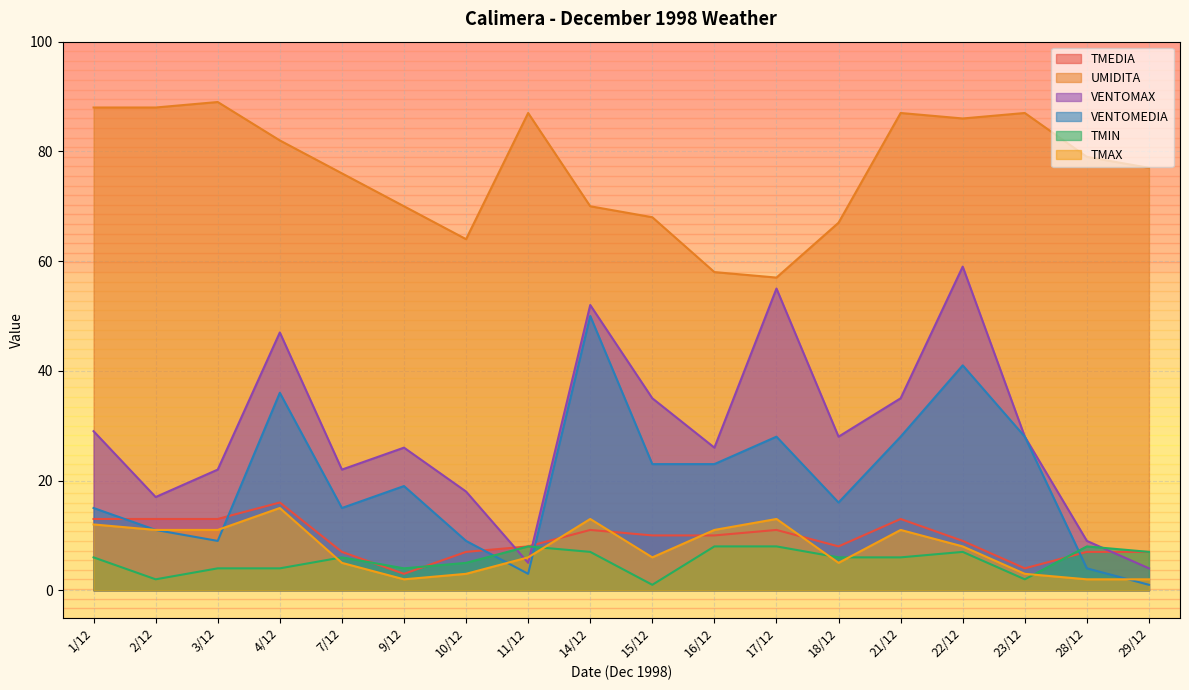

How many times do VENTOMAX and TMAX cross each other?

2